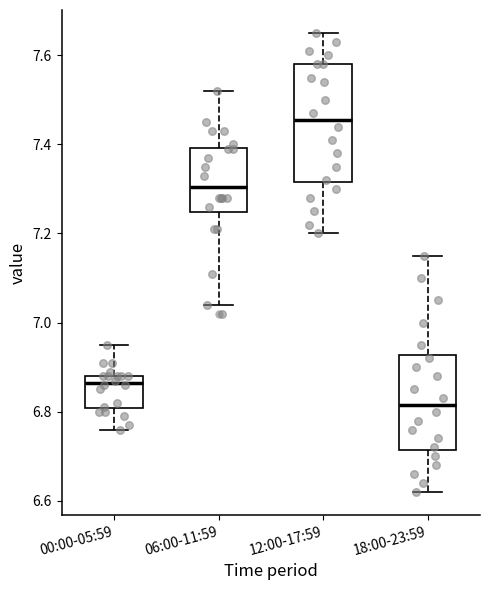

Reading left to right, read every box against the y-axis: the position of its median line, the range the box covers, and the ends of its whiskers. The values are not printed on the chart, so give them approximately, as read against the axis.

00:00-05:59: median 6.86, box 6.80 to 6.88, whiskers 6.76 to 6.96
06:00-11:59: median 7.30, box 7.24 to 7.40, whiskers 7.04 to 7.52
12:00-17:59: median 7.46, box 7.32 to 7.58, whiskers 7.20 to 7.66
18:00-23:59: median 6.82, box 6.72 to 6.92, whiskers 6.62 to 7.16